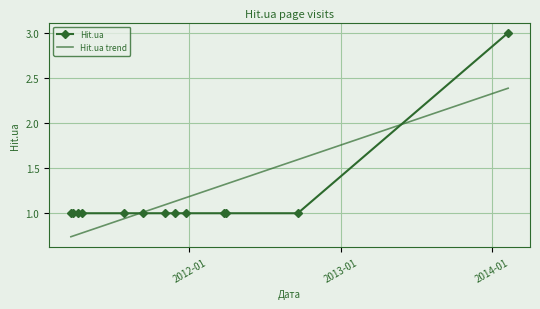

Reading left to right, list all the values displayed in this chart.

2011-03-21=1	2011-03-25=1	2011-04-08=1	2011-04-16=1	2011-07-27=1	2011-09-10=1	2011-11-04=1	2011-11-28=1	2011-12-24=1	2012-03-25=1	2012-03-29=1	2012-09-19=1	2014-02-09=3